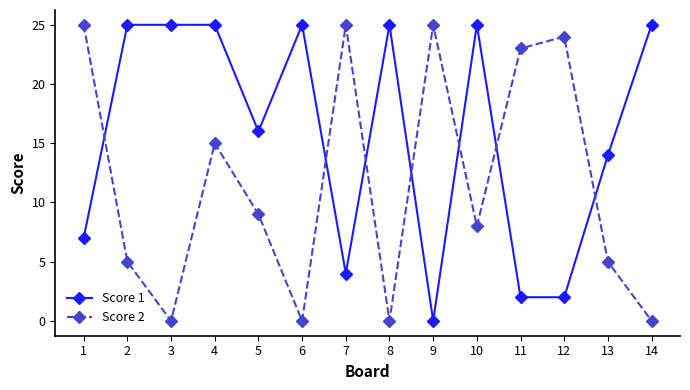

True or false: Score 2 and Score 1 intersect in this chart.

True